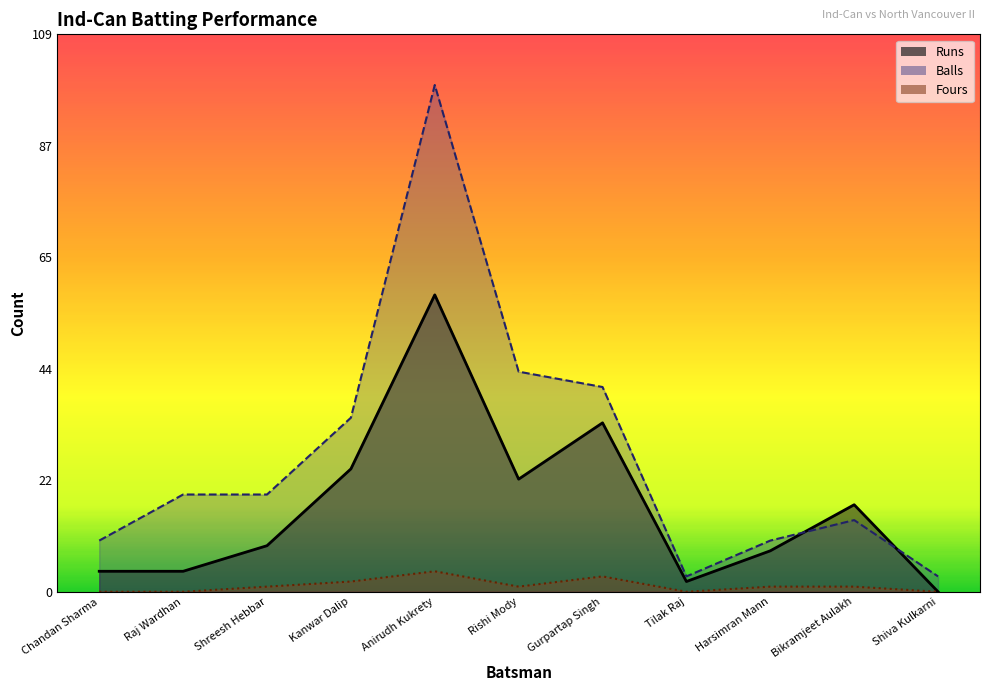

How many lines are shown in the chart?

3